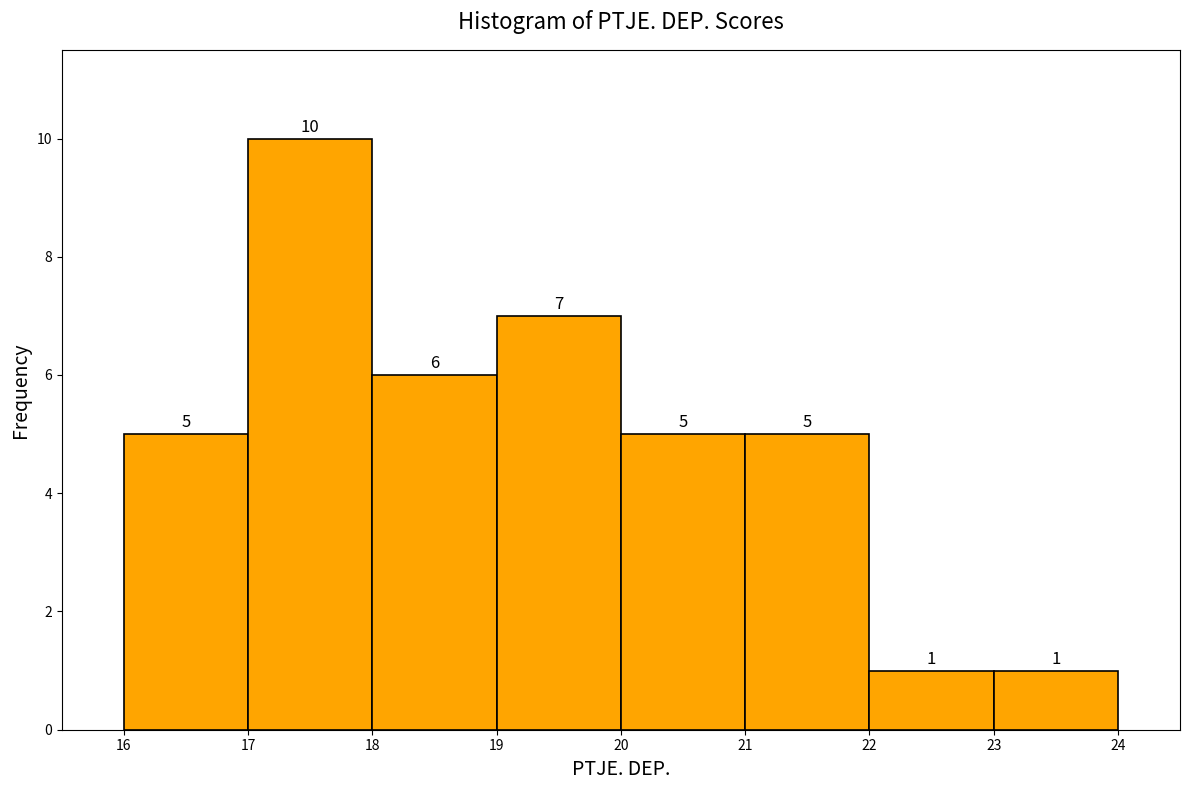

Over which range of the x-axis is the bar tallest?

17 to 18